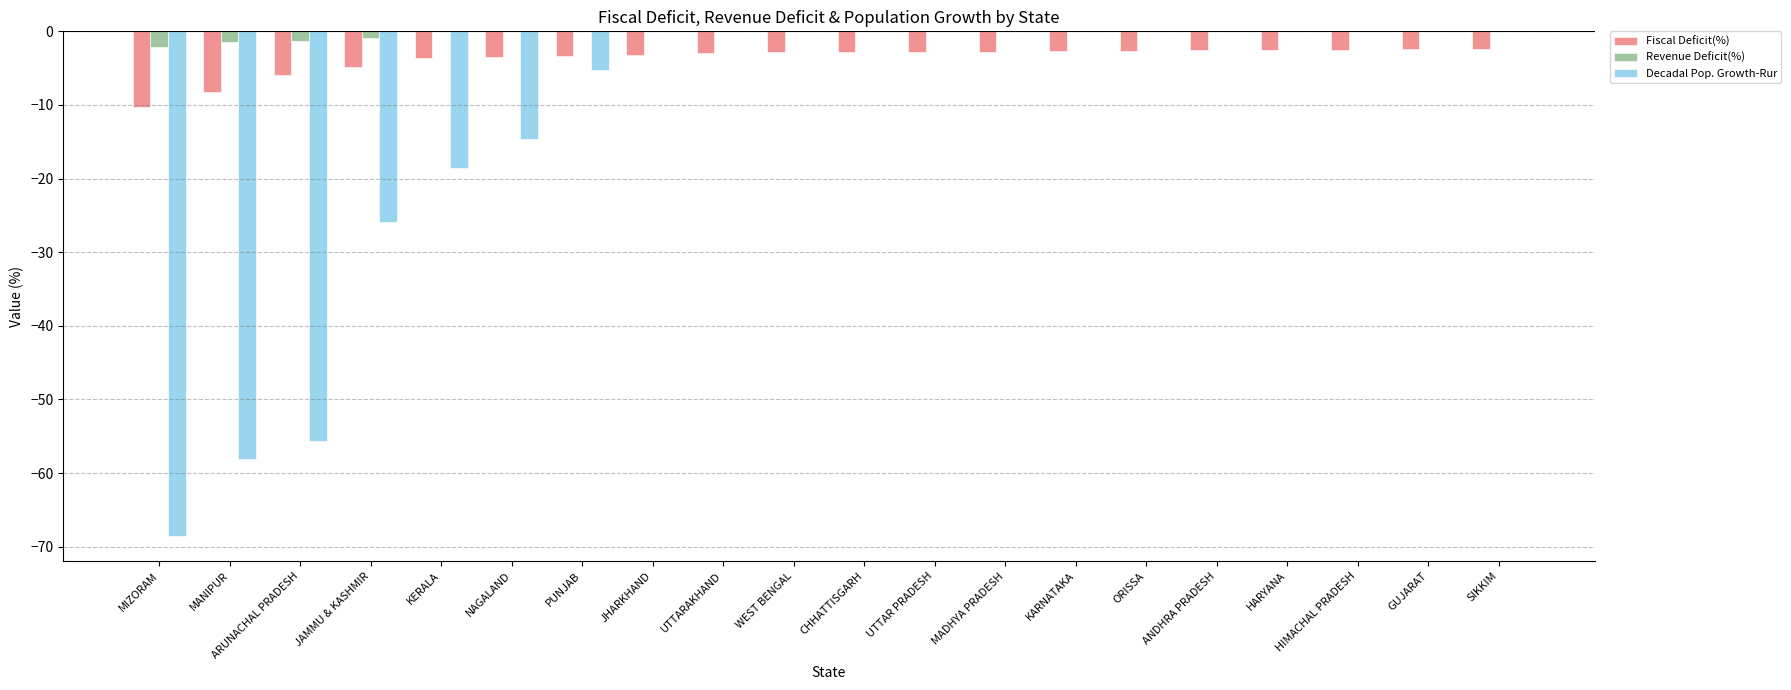

Which series has the largest total across all categories?

Revenue Deficit(%)